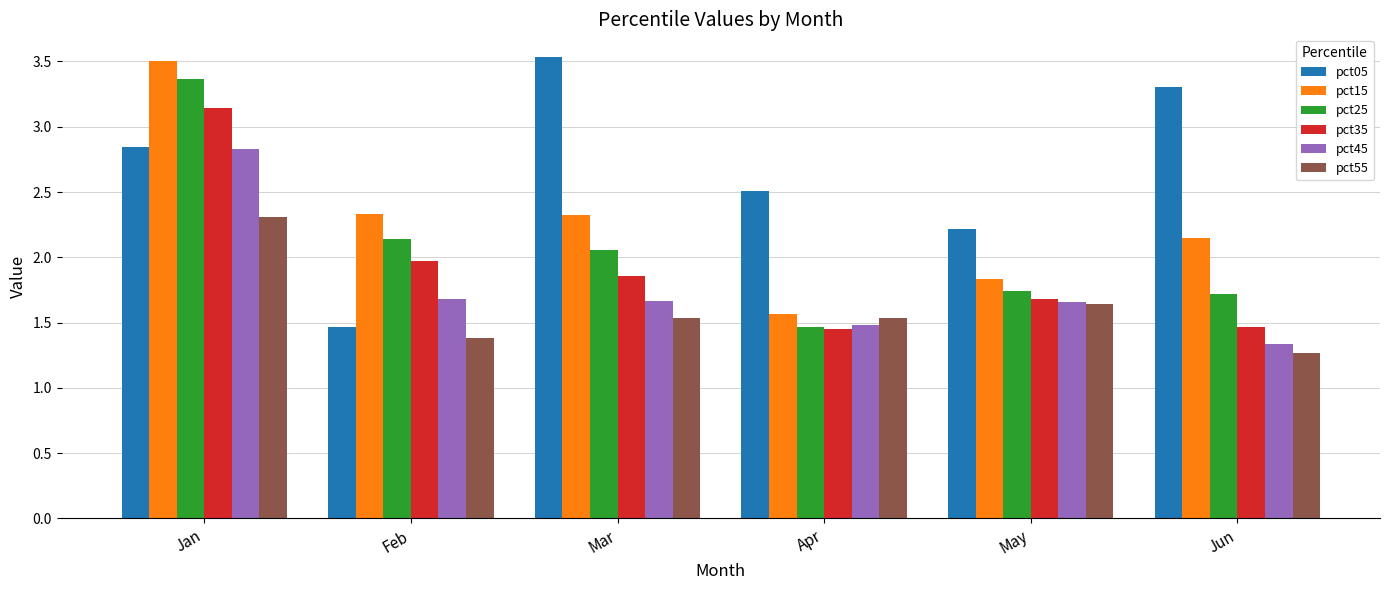

Which label corresponds to the smallest value in the chart?

Jun